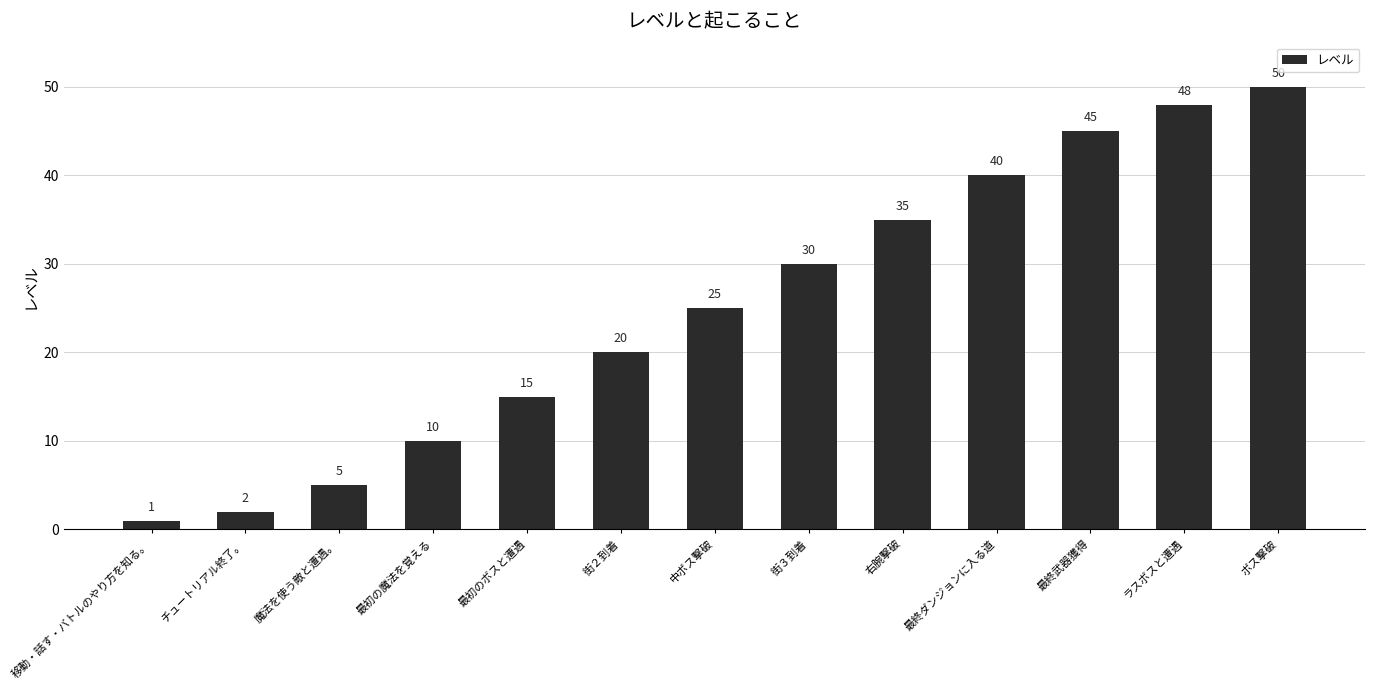

Rank the categories by value from highest to lowest.

ボス撃破, ラスボスと遭遇, 最終武器獲得, 最終ダンジョンに入る道, 右腕撃破, 街３到着, 中ボス撃破, 街２到着, 最初のボスと遭遇, 最初の魔法を覚える, 魔法を使う敵と遭遇。, チュートリアル終了。, 移動・話す・バトルのやり方を知る。